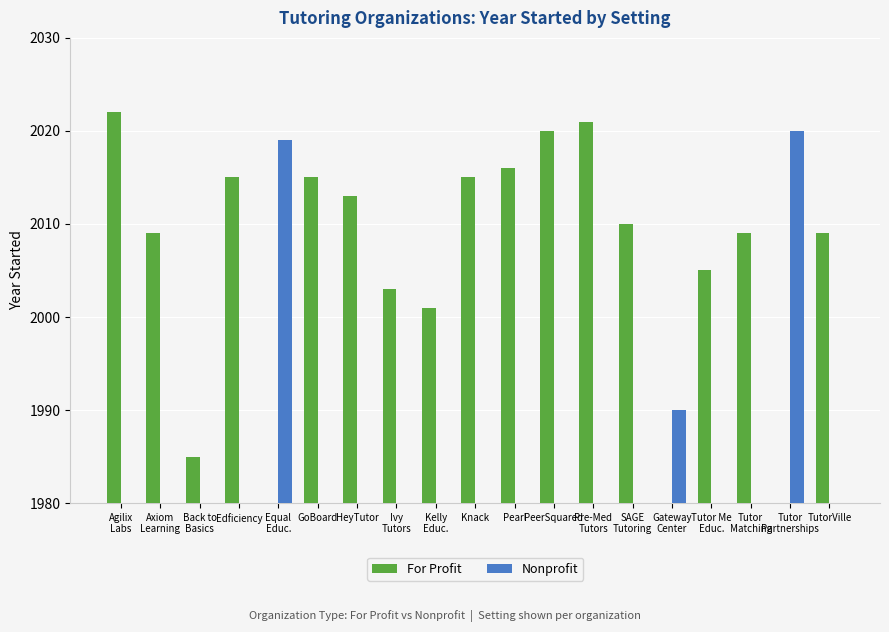

What is the spread (max minus min) of values at Back to
Basics?

1985